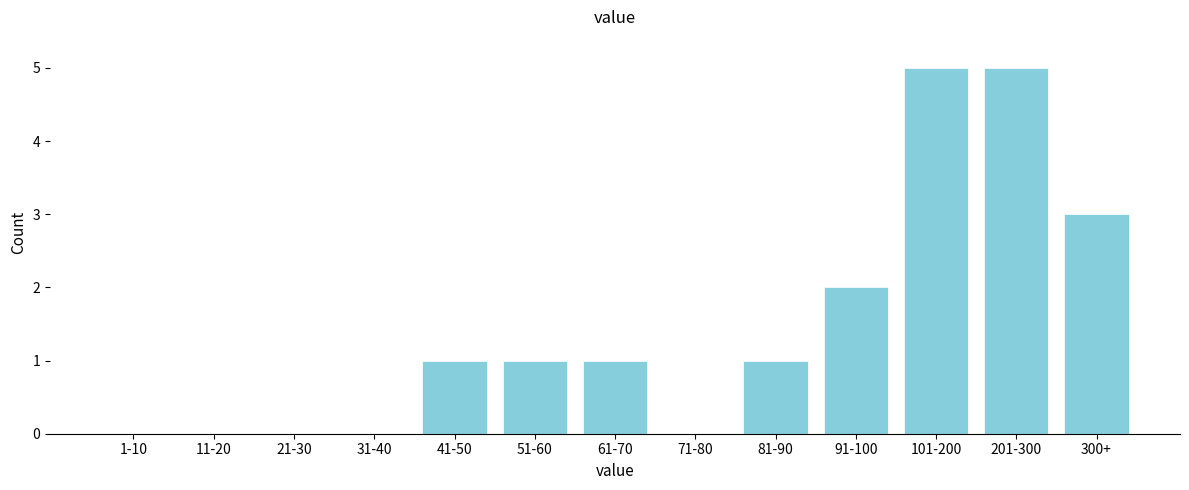

Reading left to right, extract all data points from this chart.

1-10=0	11-20=0	21-30=0	31-40=0	41-50=1	51-60=1	61-70=1	71-80=0	81-90=1	91-100=2	101-200=5	201-300=5	300+=3